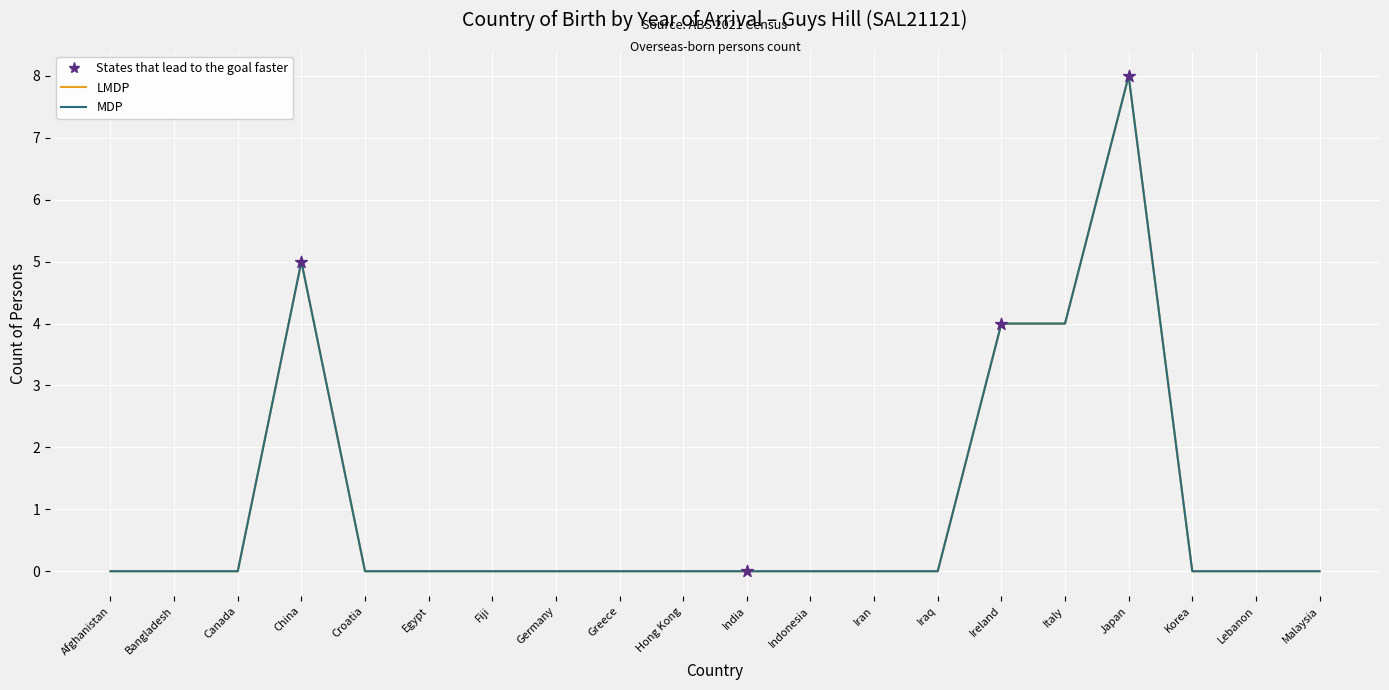

At how many categories does at least one series exceed 0?

4